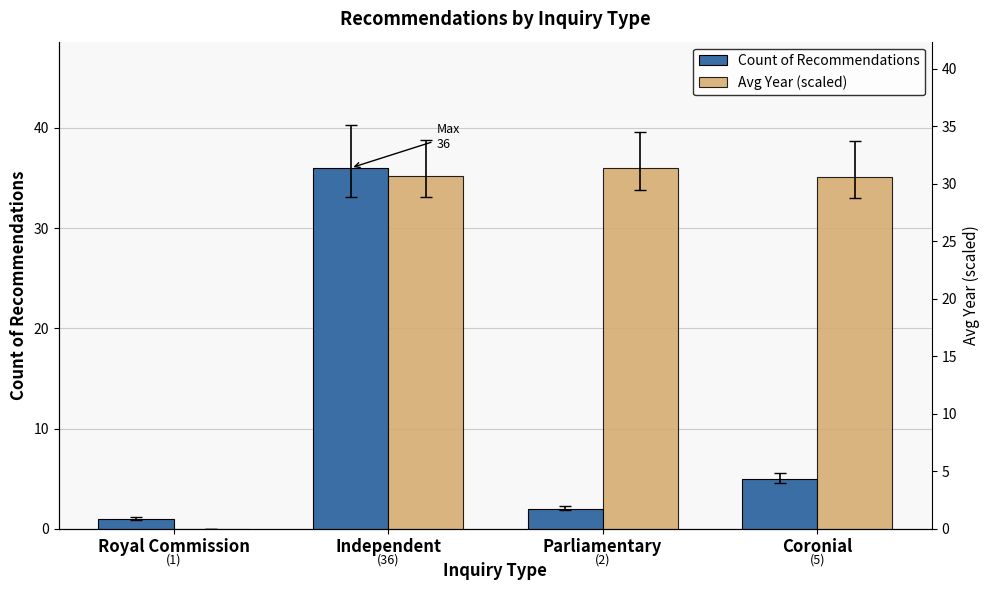

Does the chart contain any negative values?

No